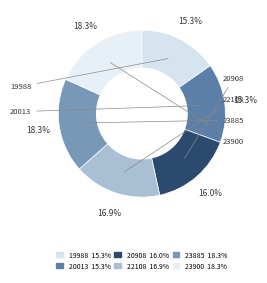

True or false: 23885 accounts for 28% of the total.

False